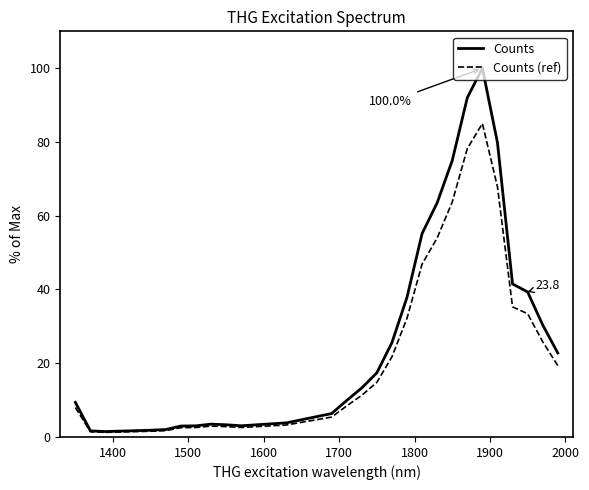

What is the highest value of the Counts series?

100.0